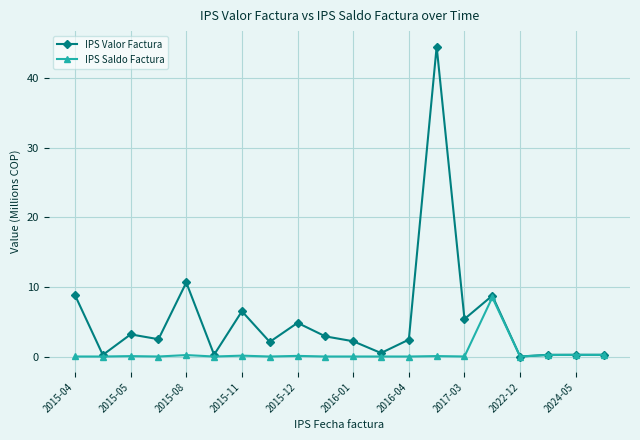

Which series has the largest range (max minus min)?

IPS Valor Factura